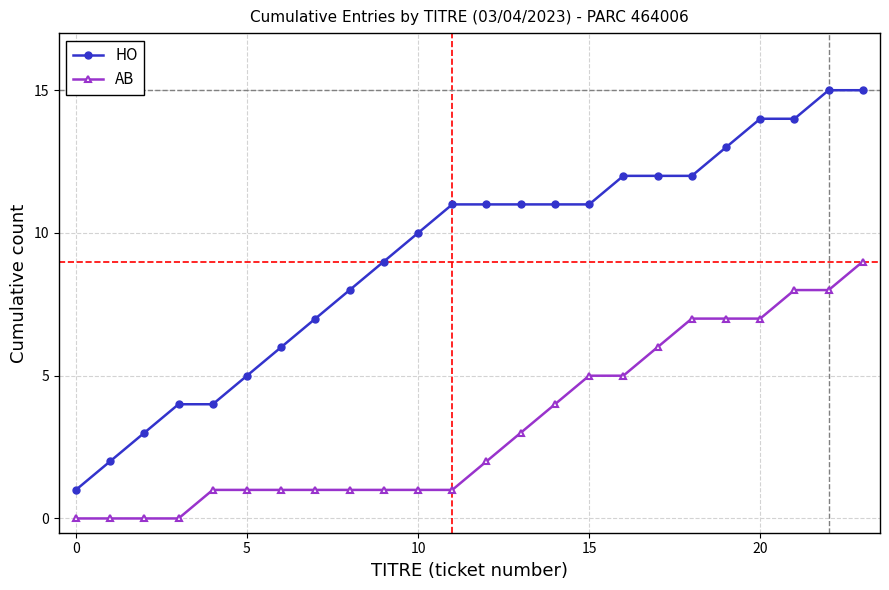

Which series has the largest total across all categories?

HO